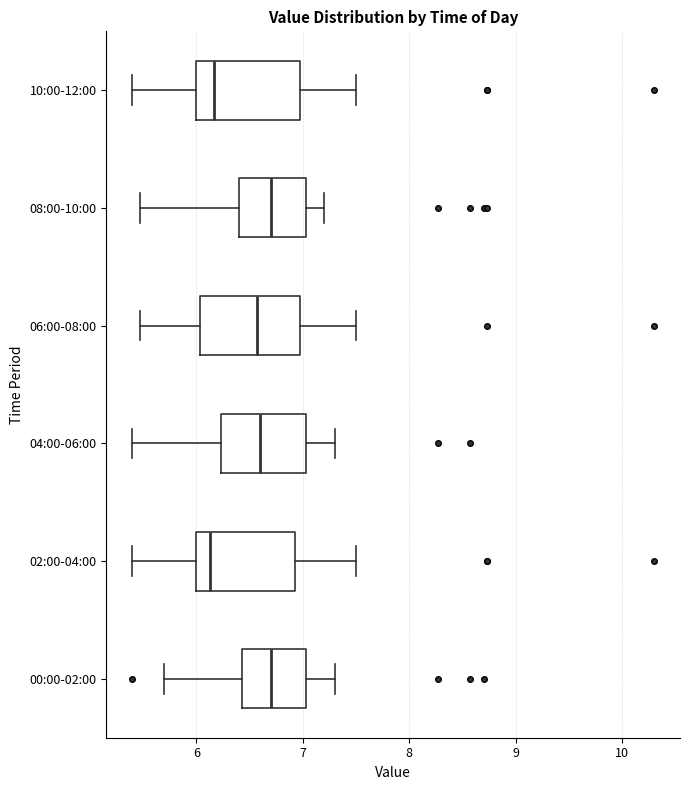

Reading bottom to top, transcribe this box plot: for each box, give where its median line is, the range the box spans, and where its two whiskers end, as read against the x-axis. The values are not printed on the chart, so give them approximately, as read against the axis.

00:00-02:00: median 6.7, box 6.4 to 7.0, whiskers 5.7 to 7.3
02:00-04:00: median 6.1, box 6.0 to 6.9, whiskers 5.4 to 7.5
04:00-06:00: median 6.6, box 6.2 to 7.0, whiskers 5.4 to 7.3
06:00-08:00: median 6.6, box 6.0 to 7.0, whiskers 5.5 to 7.5
08:00-10:00: median 6.7, box 6.4 to 7.0, whiskers 5.5 to 7.2
10:00-12:00: median 6.2, box 6.0 to 7.0, whiskers 5.4 to 7.5